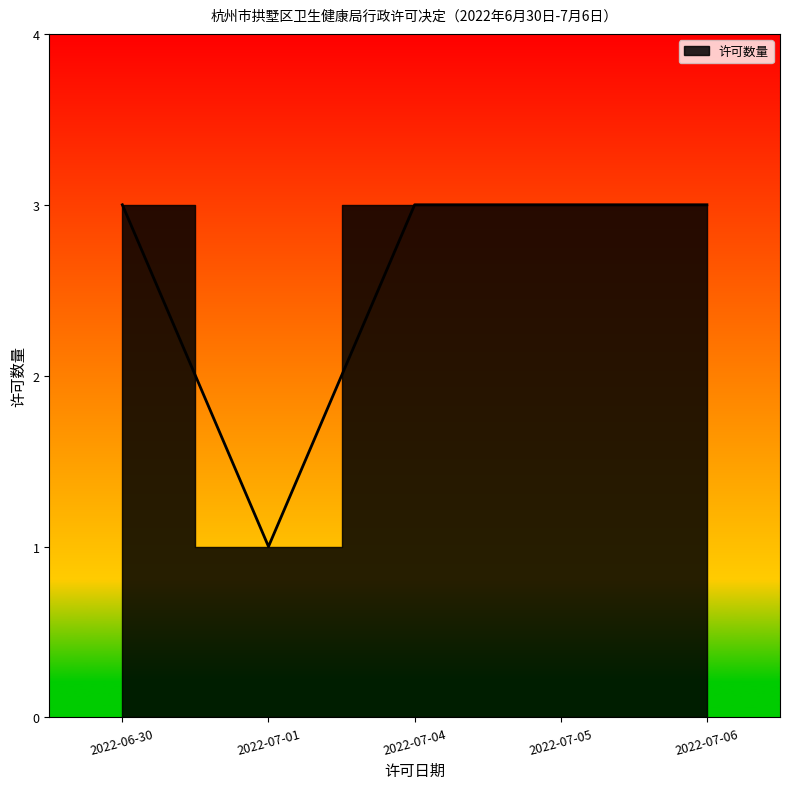

The value at 2022-06-30 is 3. True or false?

True